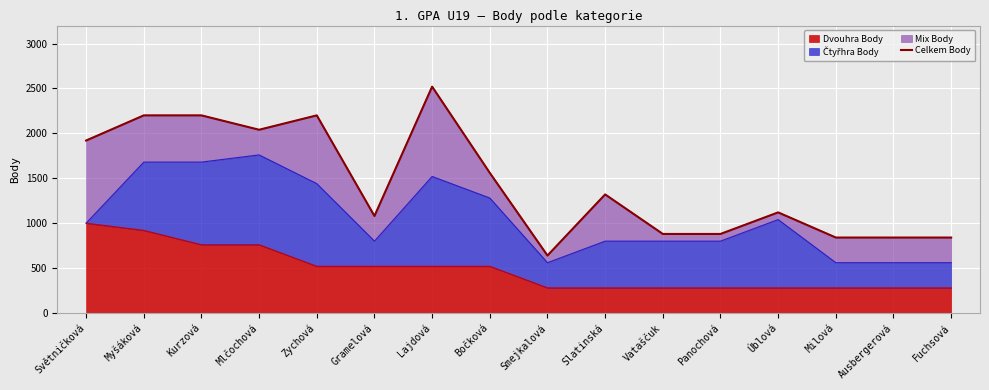

What is the value of the 13th point from the left?

1120